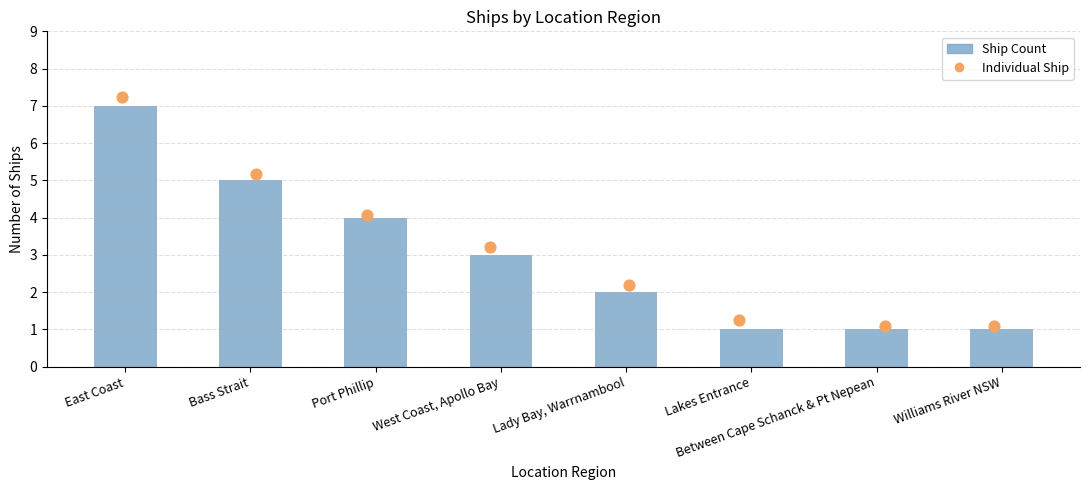

Which has a higher value, Williams River NSW or Port Phillip?

Port Phillip